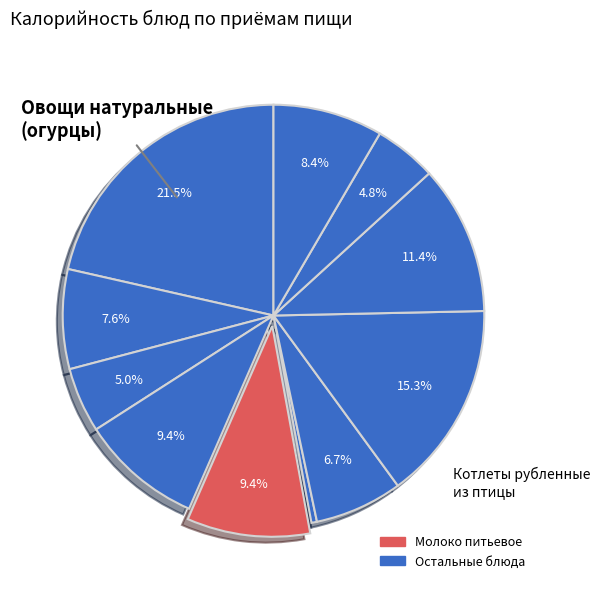

How many slices are in this pie chart?

11